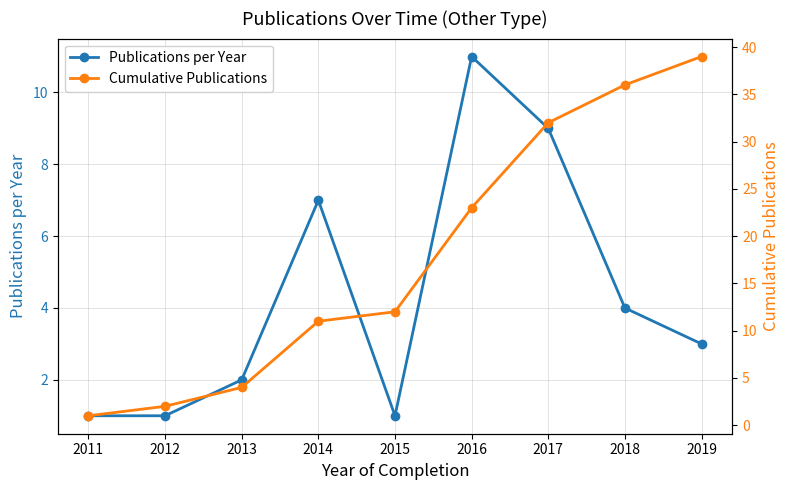

The value of Publications per Year at 2014 is 9. True or false?

False